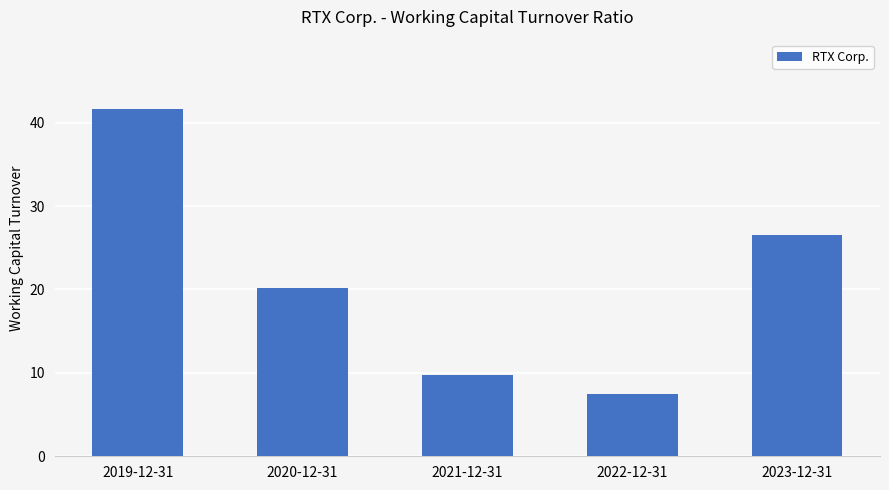

Does the chart contain stacked bars?

No